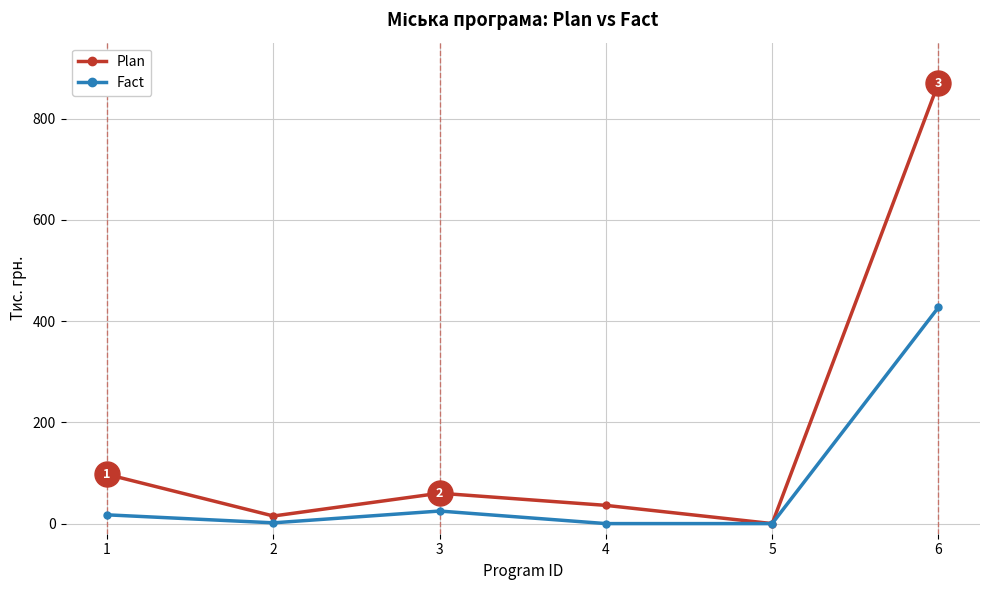

What is the value of the Plan point at the 2nd from the left?

15.0